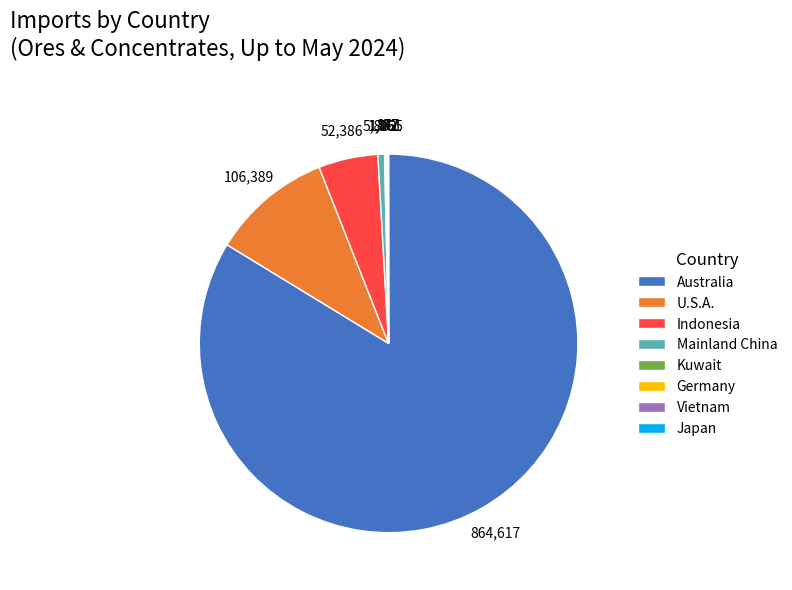

Do Indonesia and U.S.A. together represent more than half of the pie?

No